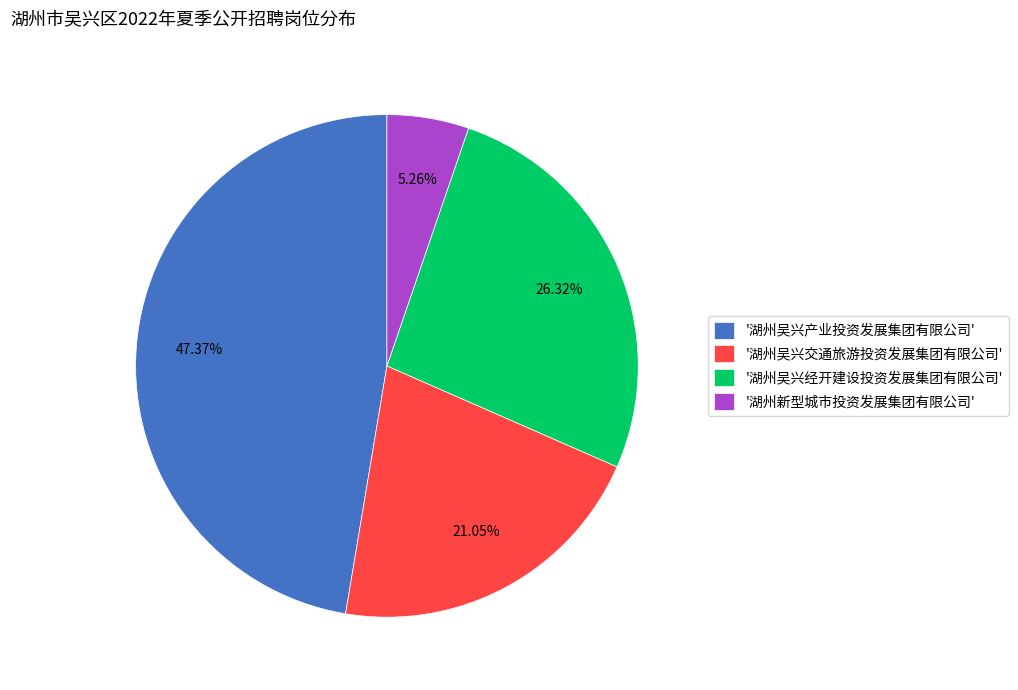

Rank the categories by value from lowest to highest.

'湖州新型城市投资发展集团有限公司', '湖州吴兴交通旅游投资发展集团有限公司', '湖州吴兴经开建设投资发展集团有限公司', '湖州吴兴产业投资发展集团有限公司'